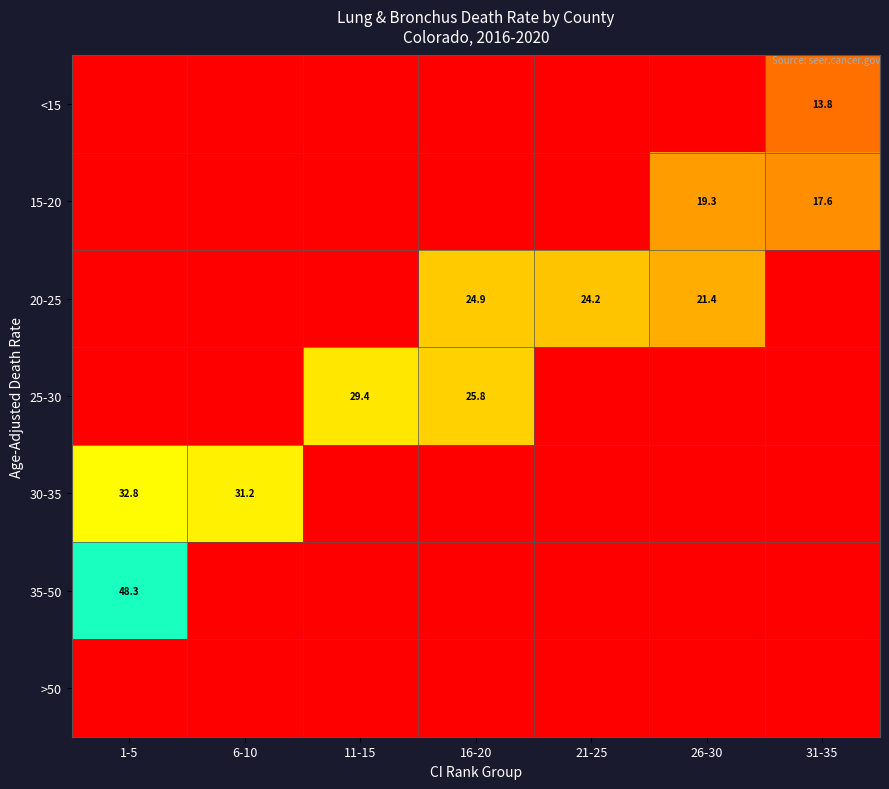

What is the difference between the second highest and minimum values in the 25-30 series?

25.8